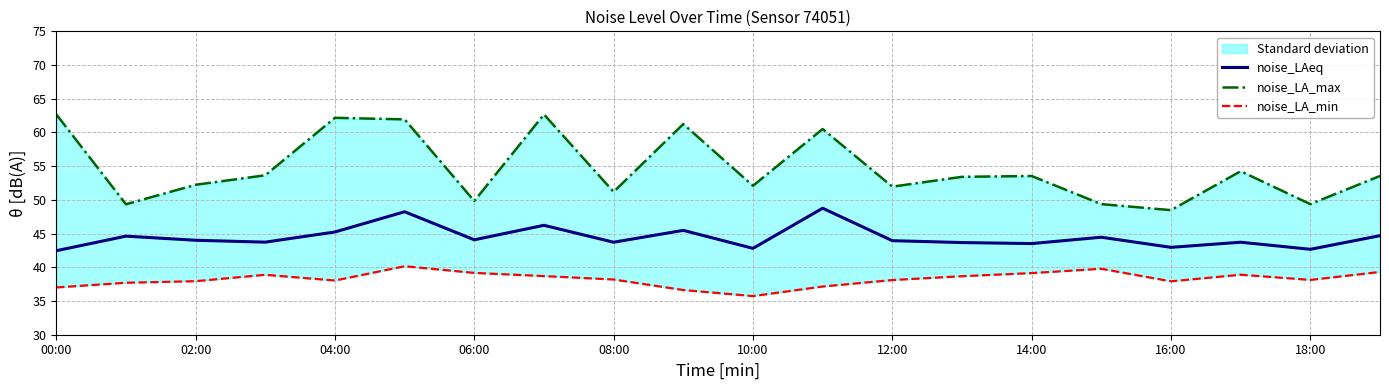

Is it true that noise_LAeq equals 27.4 at 14:00?

False